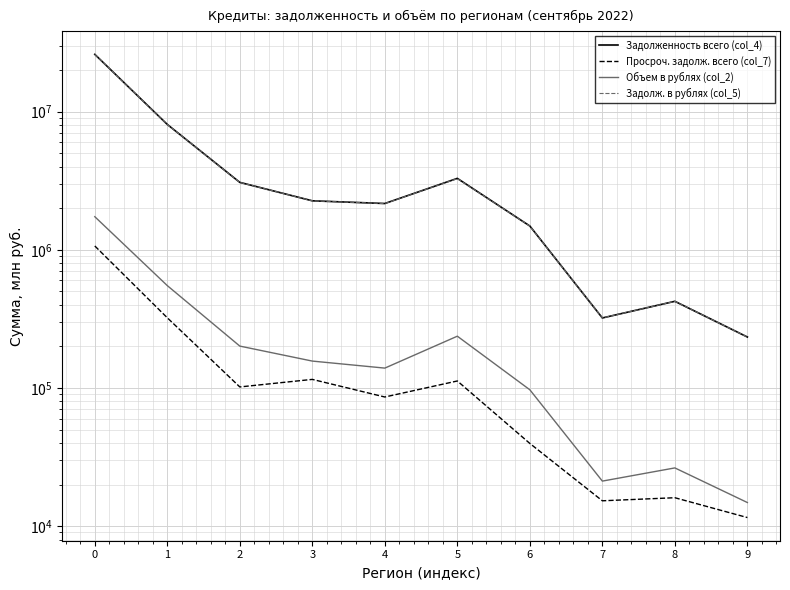

What is the value of the Просроч. задолж. всего (col_7) point at the 10th from the left?

11536